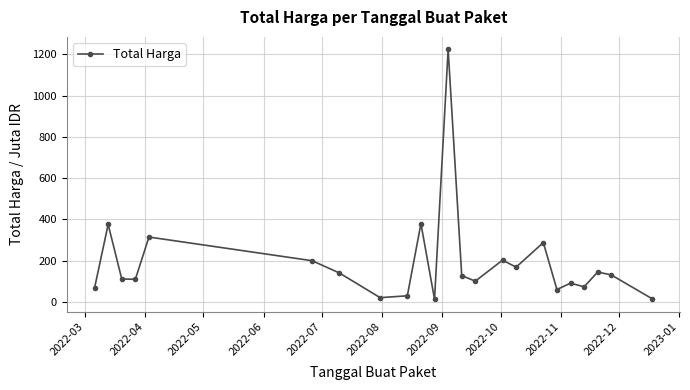

What is the value of the 5th point from the left?

314.1